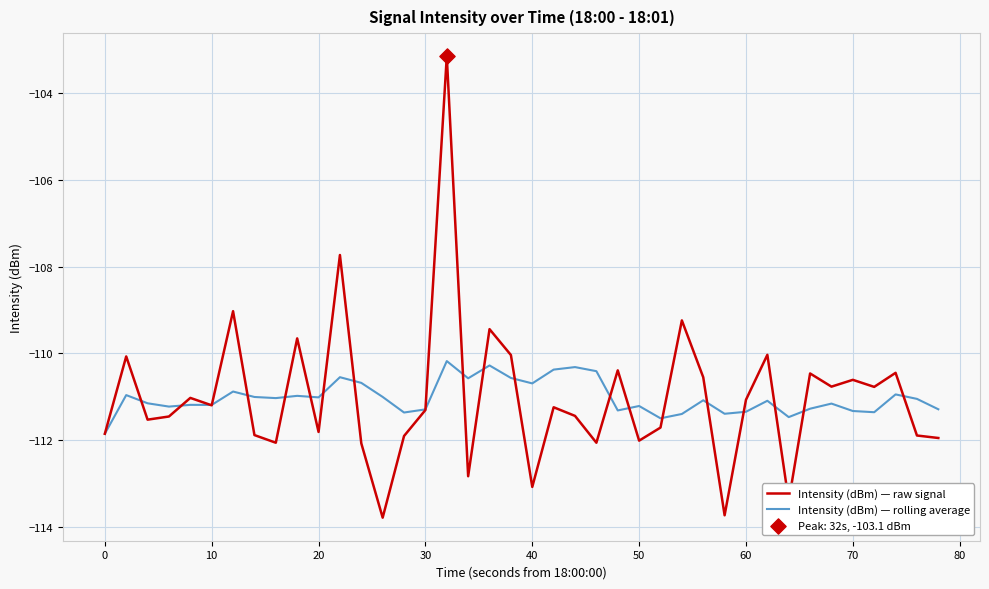

Which series has the widest spread of values?

Intensity (dBm) — raw signal